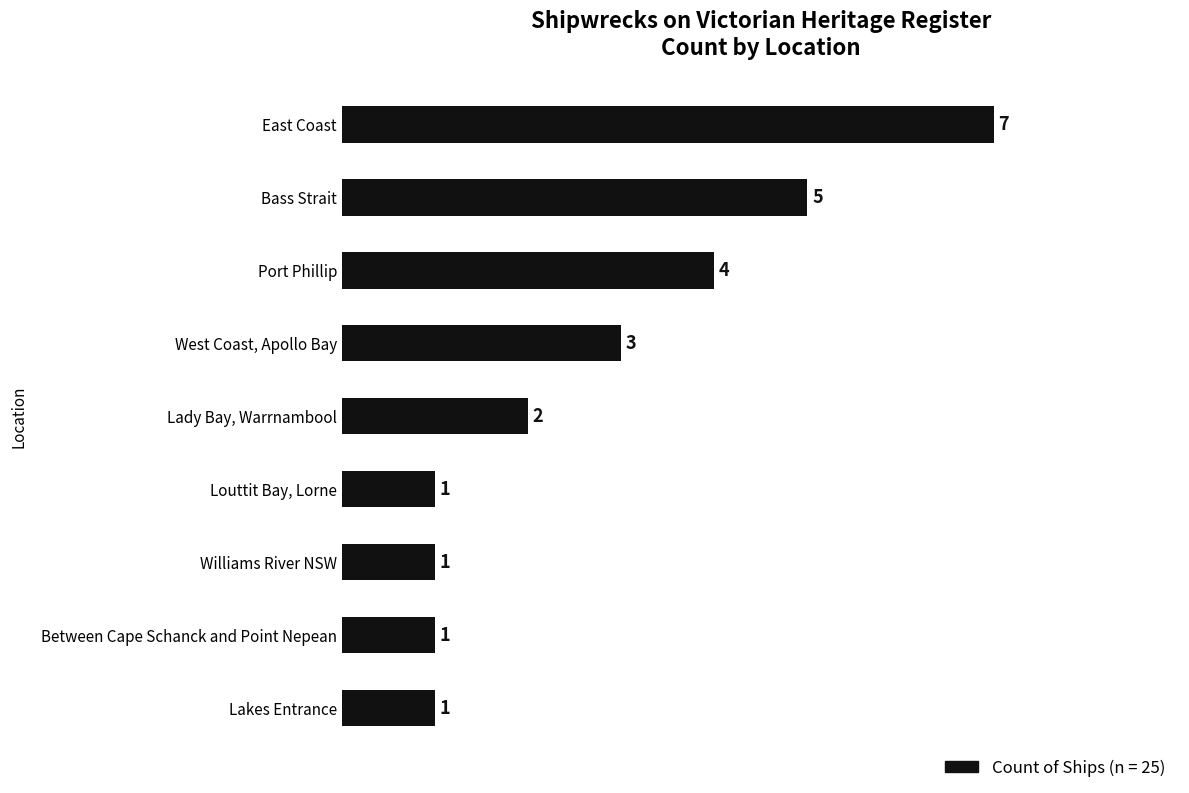

Reading bottom to top, extract all data points from this chart.

Lakes Entrance=1	Between Cape Schanck and Point Nepean=1	Williams River NSW=1	Louttit Bay, Lorne=1	Lady Bay, Warrnambool=2	West Coast, Apollo Bay=3	Port Phillip=4	Bass Strait=5	East Coast=7